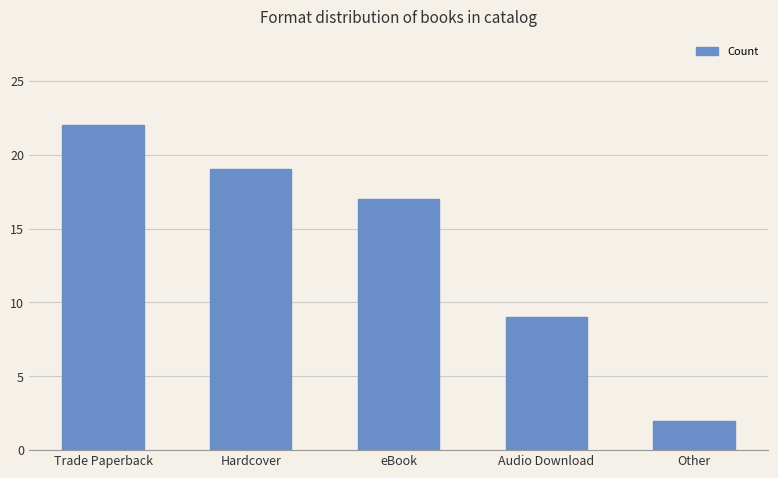

What is the difference between the second highest and minimum values?

17